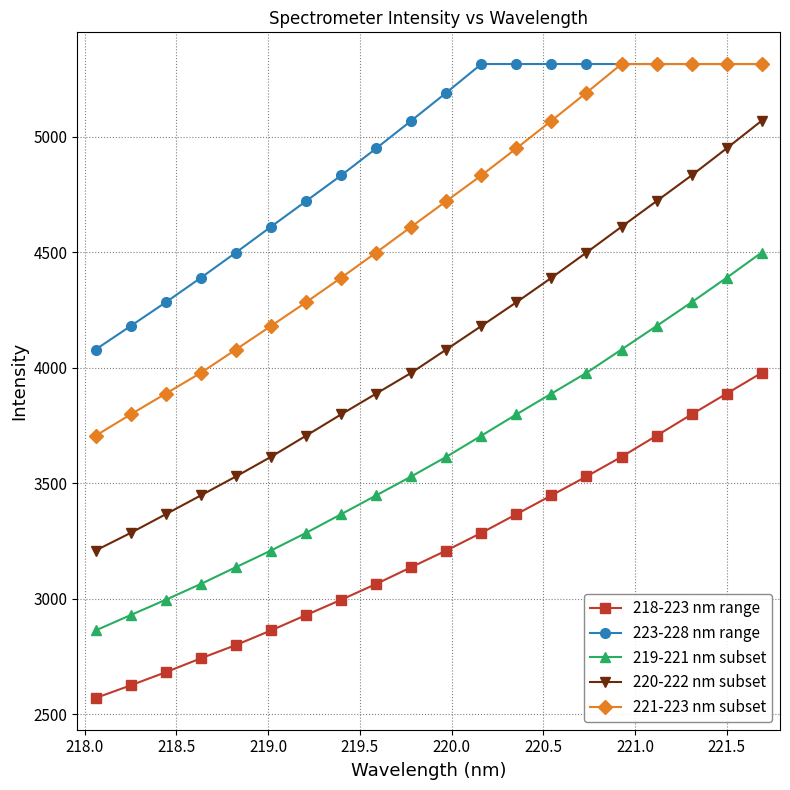

Which series has the widest spread of values?

220-222 nm subset